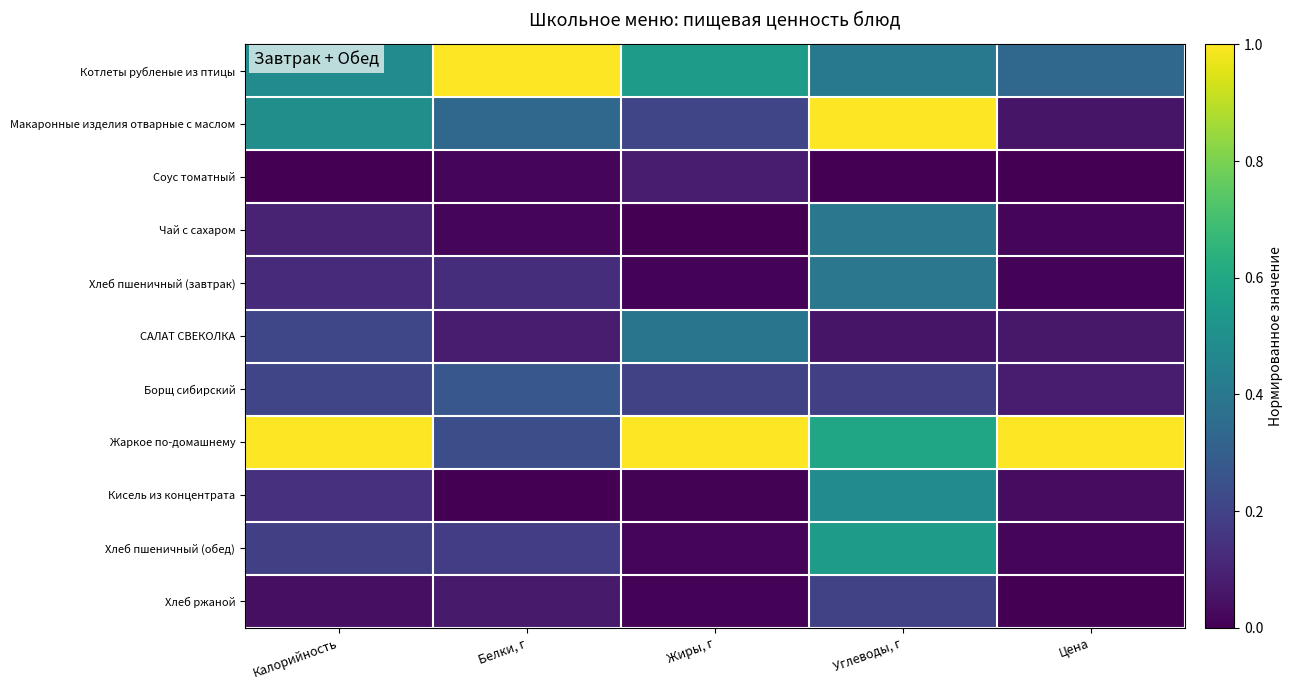

Which label corresponds to the largest value in the chart?

Белки, г